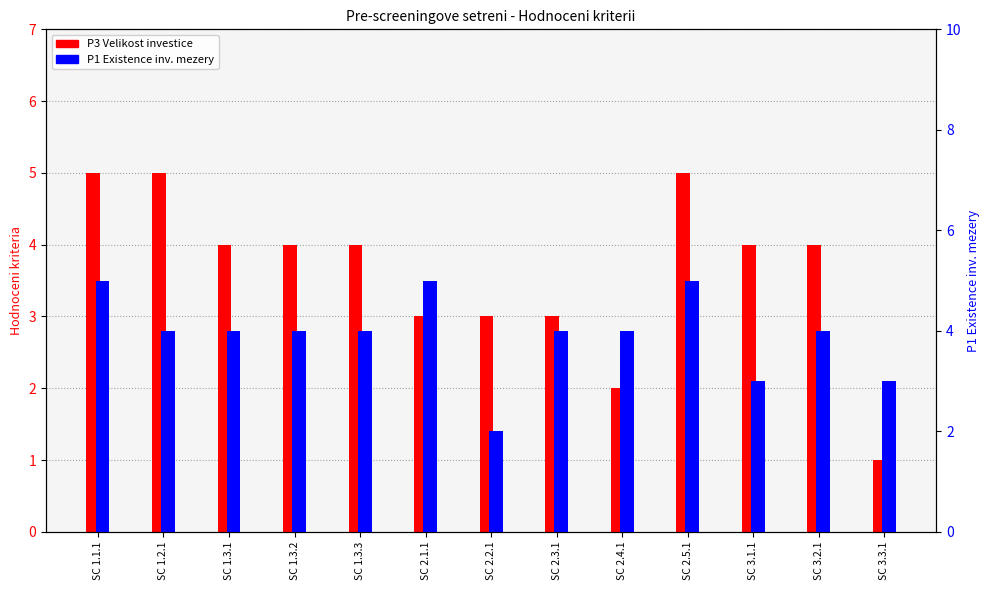

At which label does P1 Existence inv. mezery first exceed 4?

SC 1.1.1